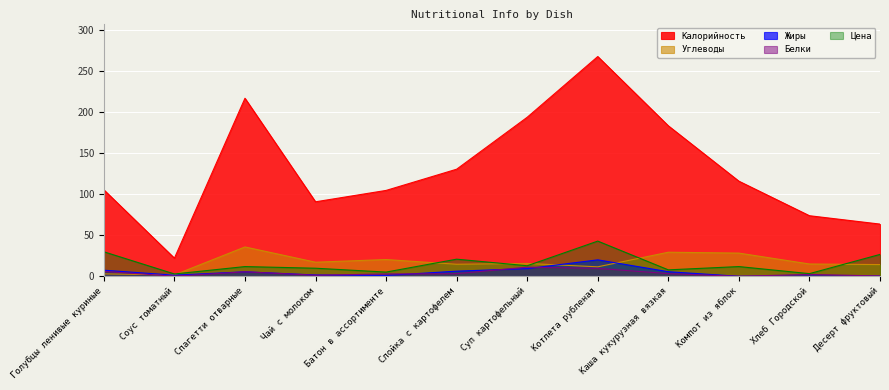

Does the chart display data point markers on the line(s)?

No